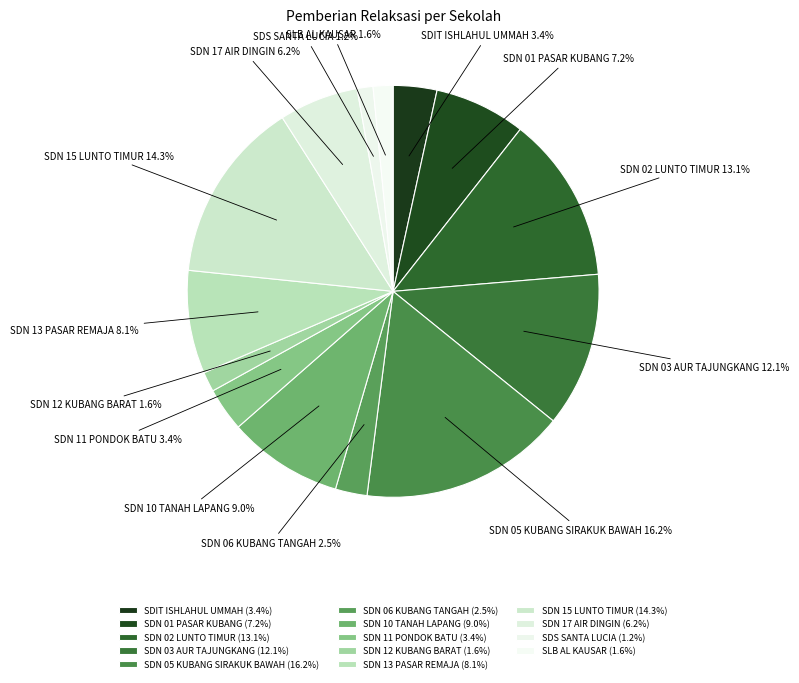

To the nearest percent, what is the combined percentage of SDN 15 LUNTO TIMUR and SDIT ISHLAHUL UMMAH?

18%